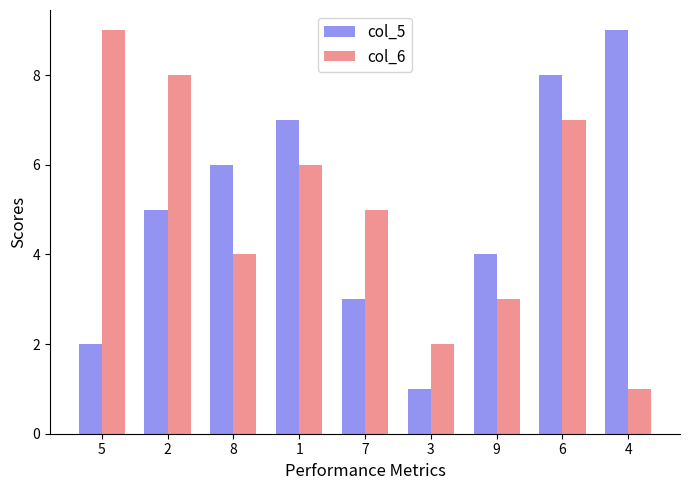

Reading left to right, transcribe all the data shown in this chart.

col_5: 2	5	6	7	3	1	4	8	9
col_6: 9	8	4	6	5	2	3	7	1